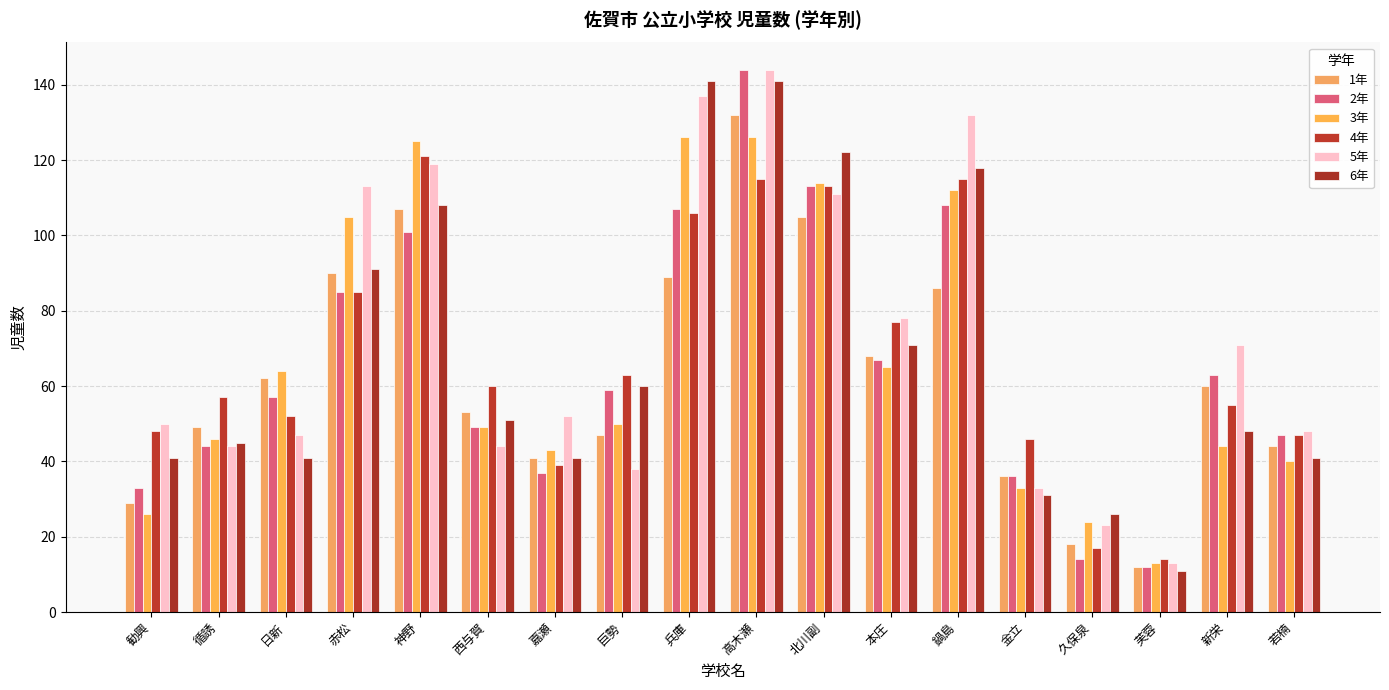

Between 鍋島 and 高木瀬, which is larger?

高木瀬